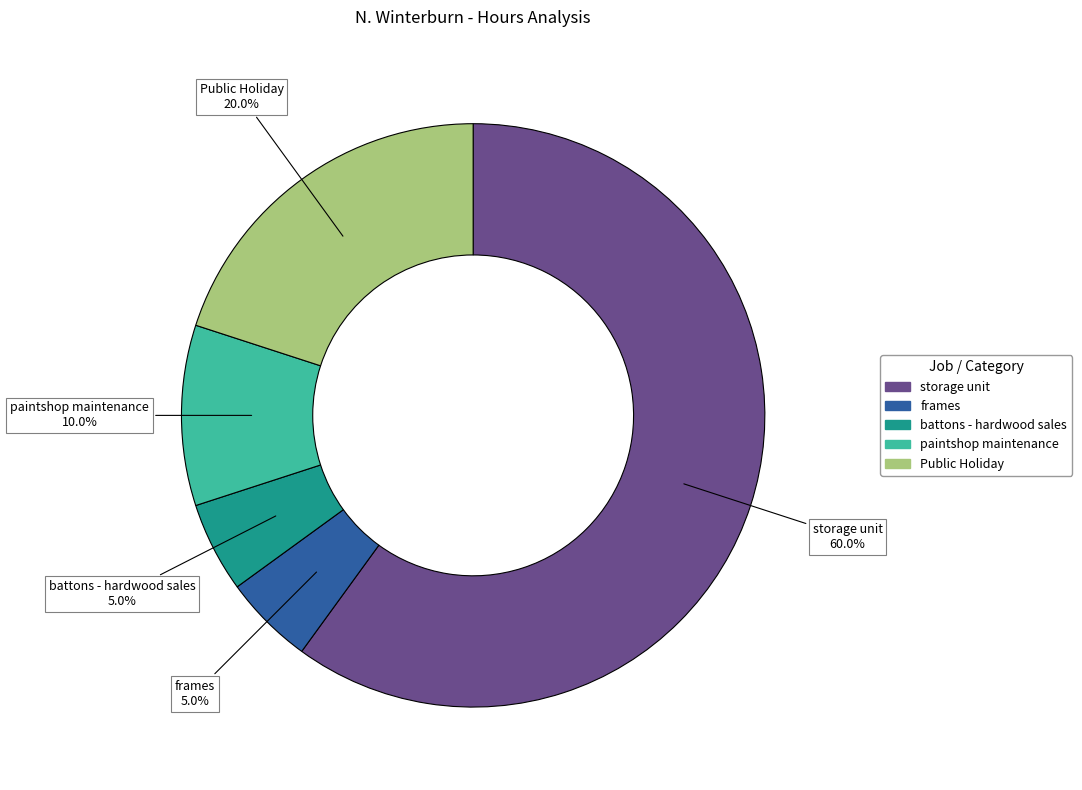

The Public Holiday slice represents 27% of the pie. True or false?

False